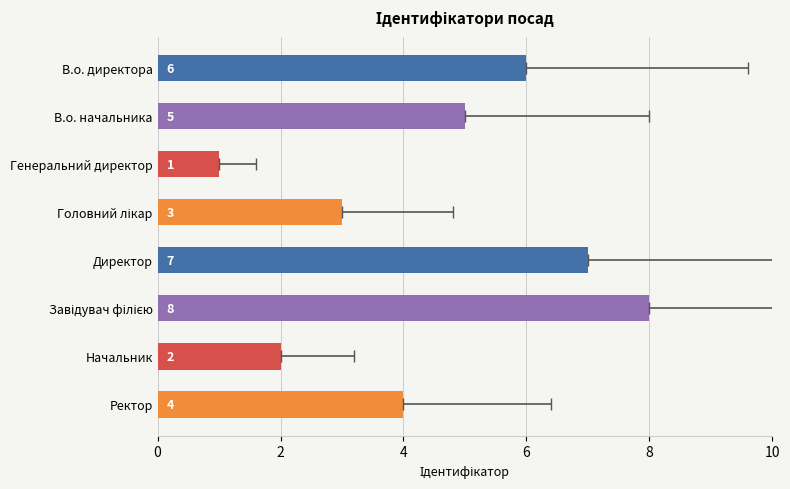

Reading right to left, what are all the values shown in this chart?

4	2	8	7	3	1	5	6